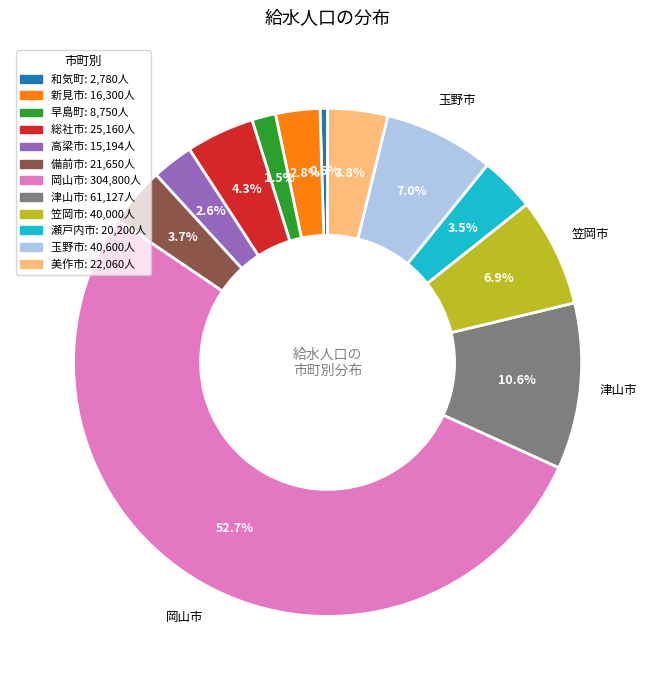

To the nearest percent, what portion does 岡山市 represent?

53%